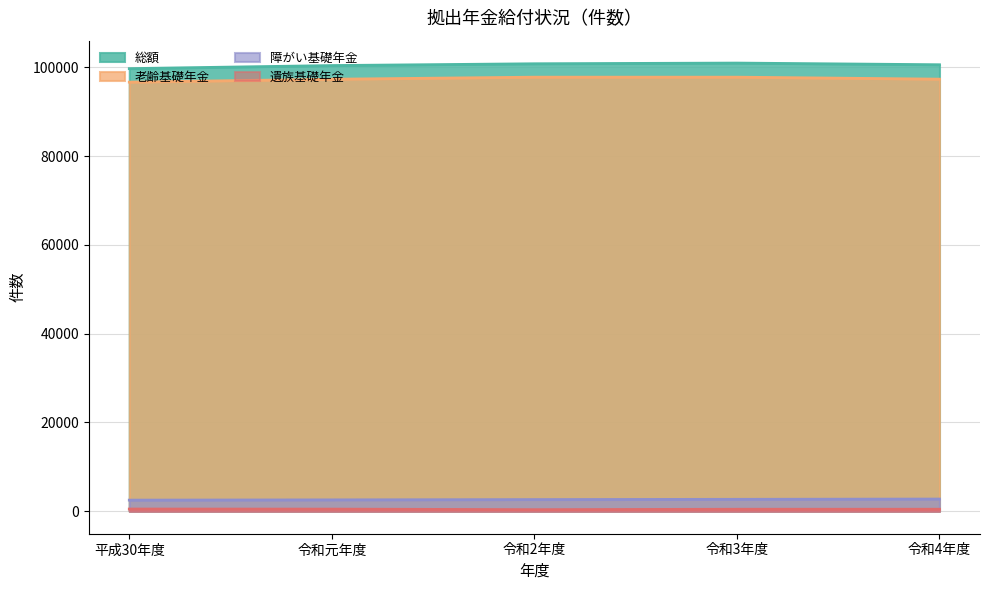

Which series has the widest spread of values?

総額